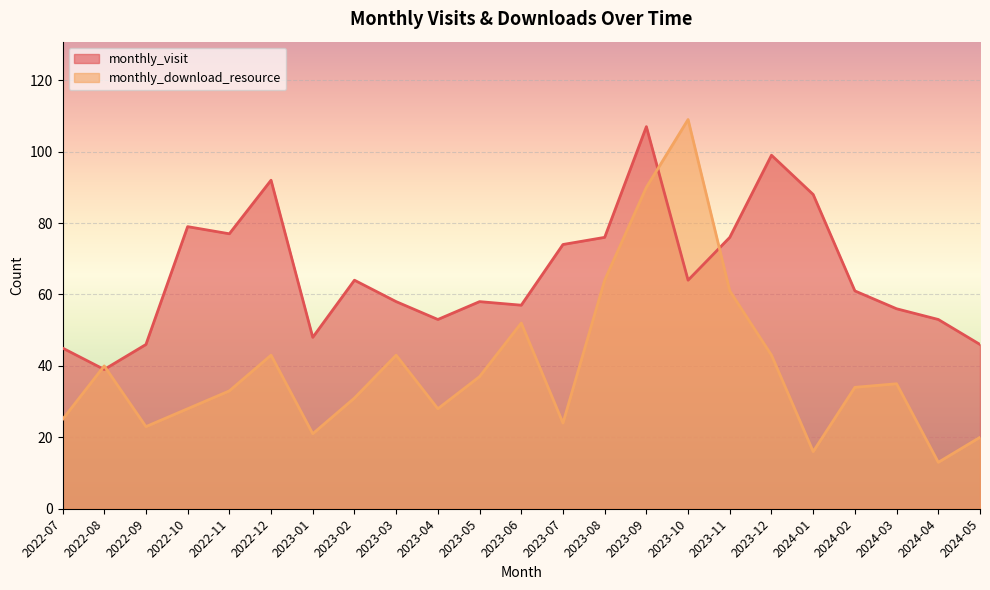

What is the average value of the monthly_visit series?

66